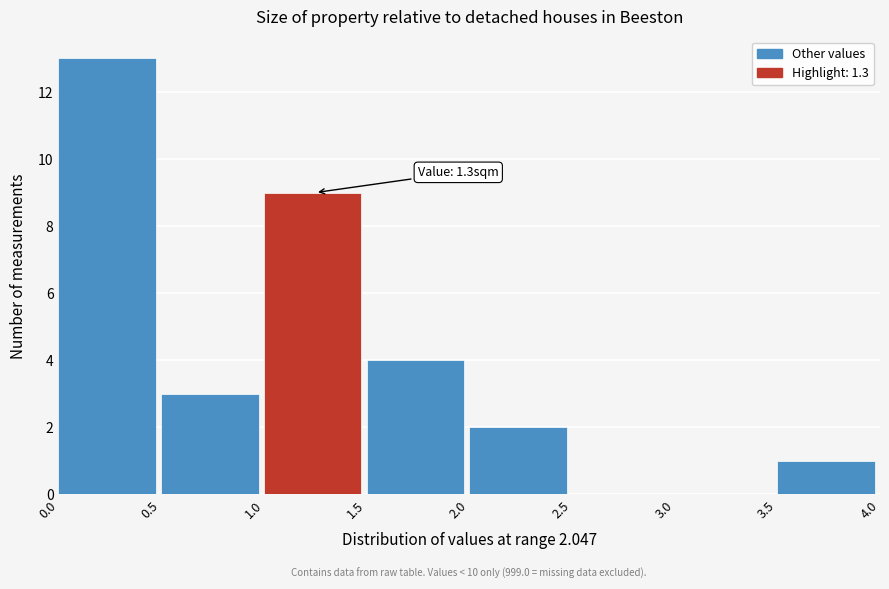

Which range on the x-axis has the tallest bar?

0.0 to 0.5